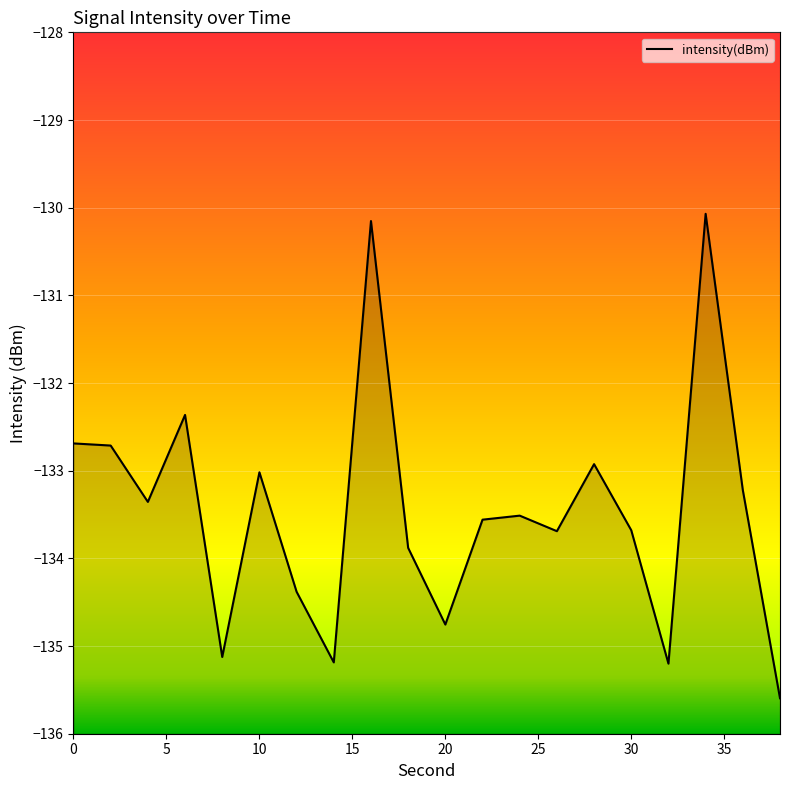

Is it true that the value at 22 is -133.6?

True